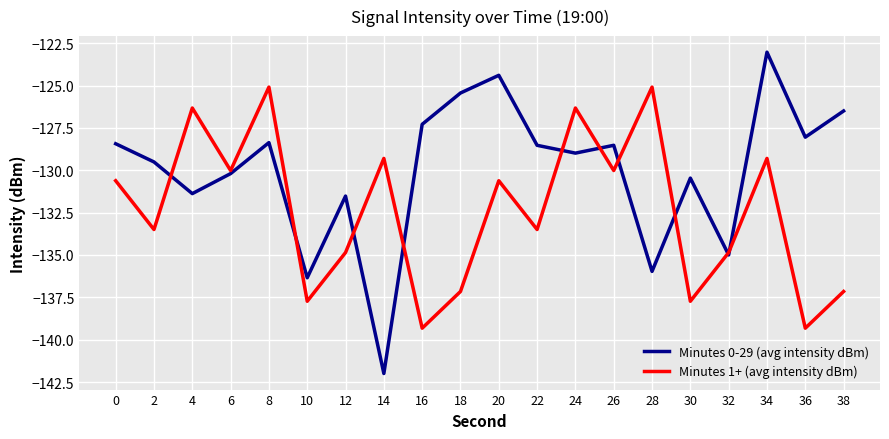

List the series in order of their overall mean, lowest first.

Minutes 1+ (avg intensity dBm), Minutes 0-29 (avg intensity dBm)